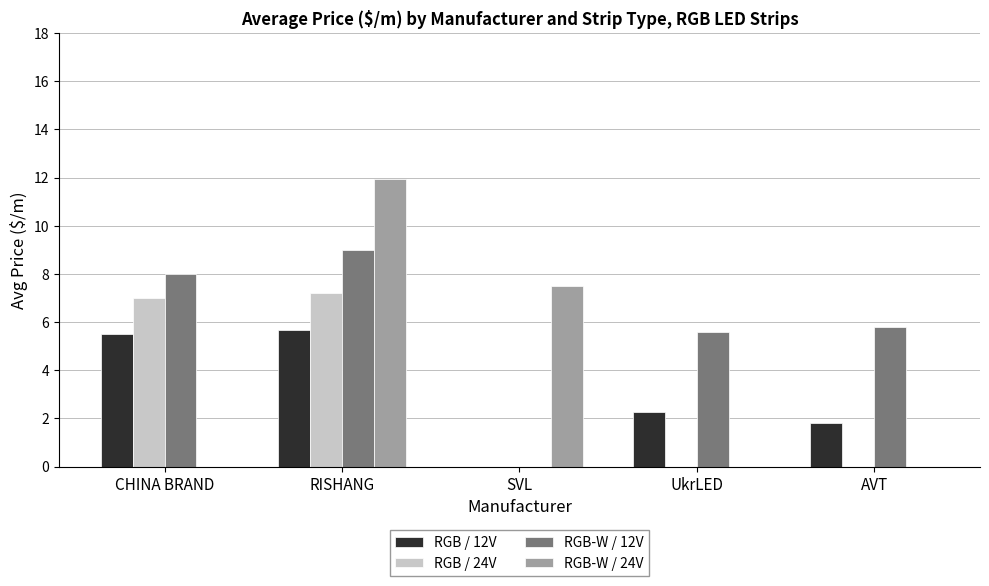

What is the spread (max minus min) of values at SVL?

7.5